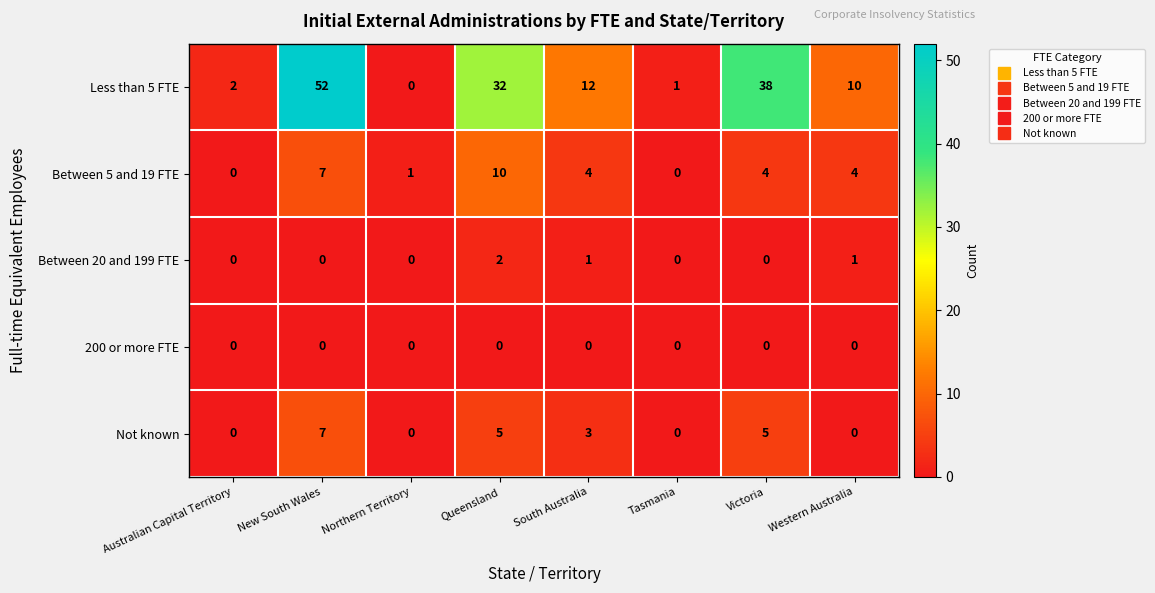

What is the maximum value shown in the chart?

52